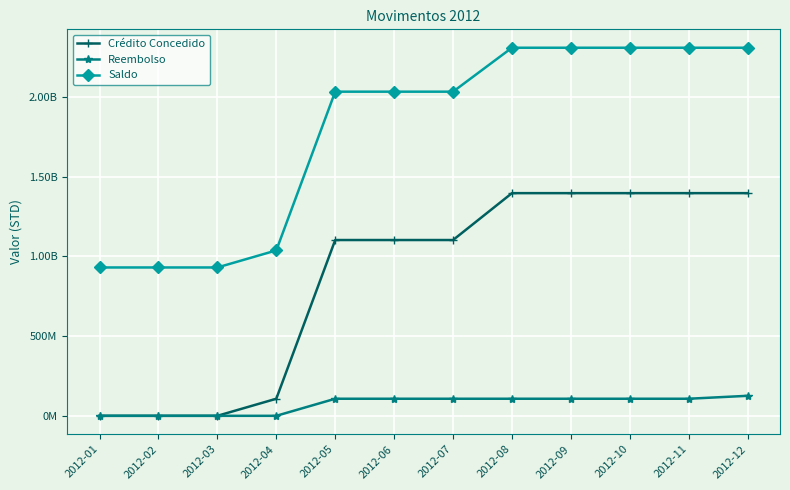

At which category is the sum across all series the highest?

2012-12